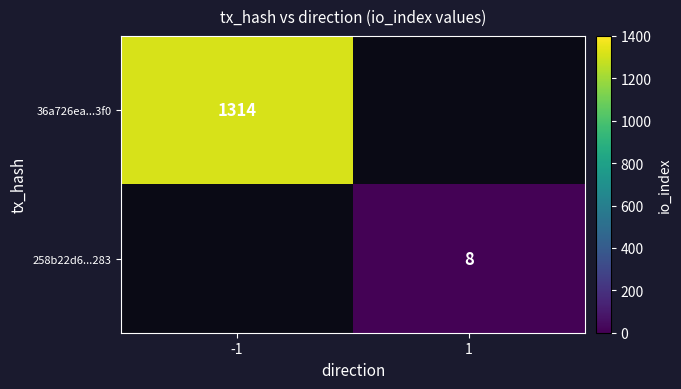

True or false: 258b22d6...283 has a value of 2 at 1.

False